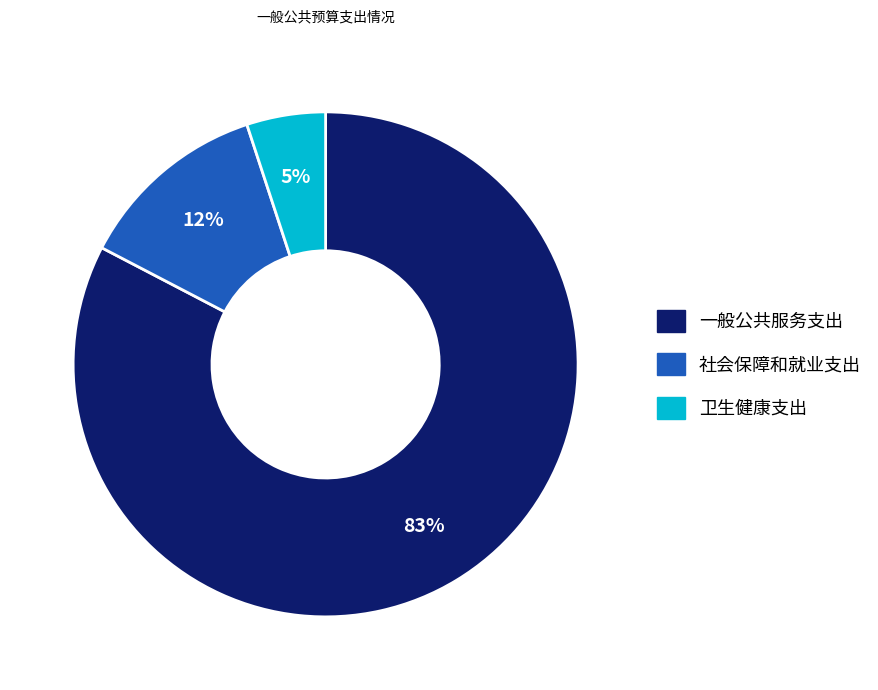

To the nearest percent, what is the average slice percentage?

33%